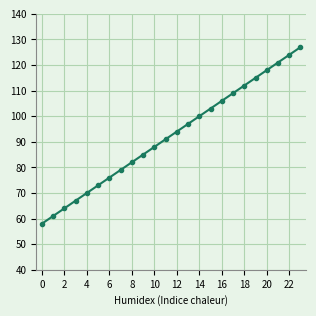

What is the value of the 1st point from the left?

58